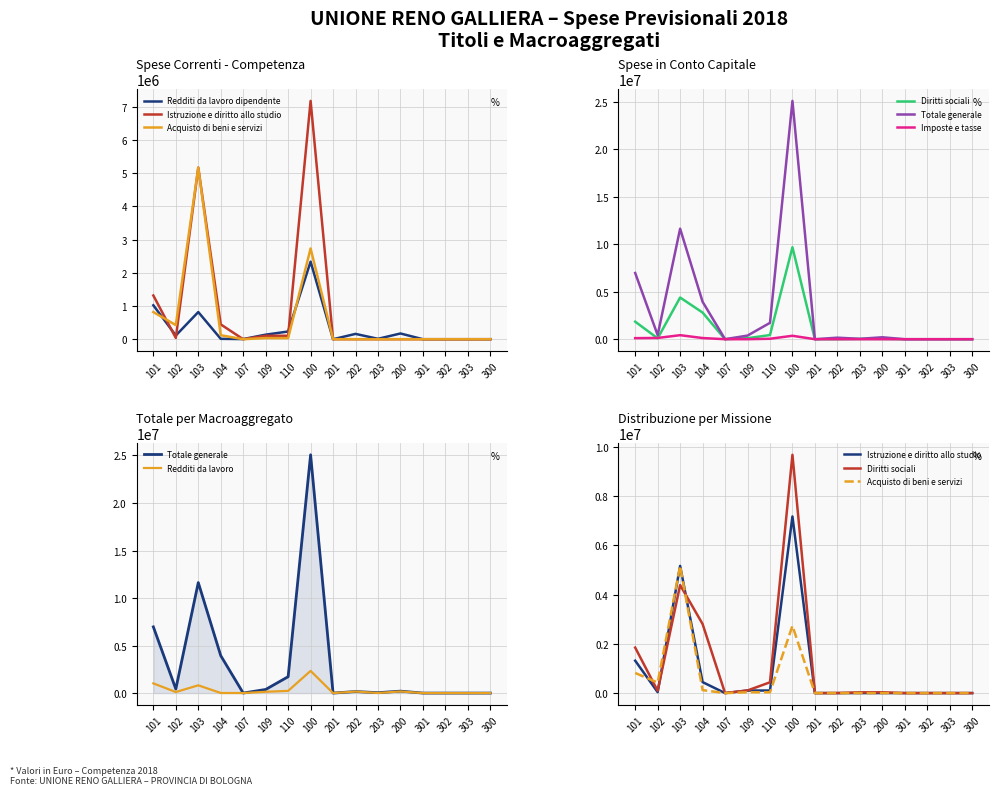

The Totale generale series shows 381044.3 at 109. True or false?

True